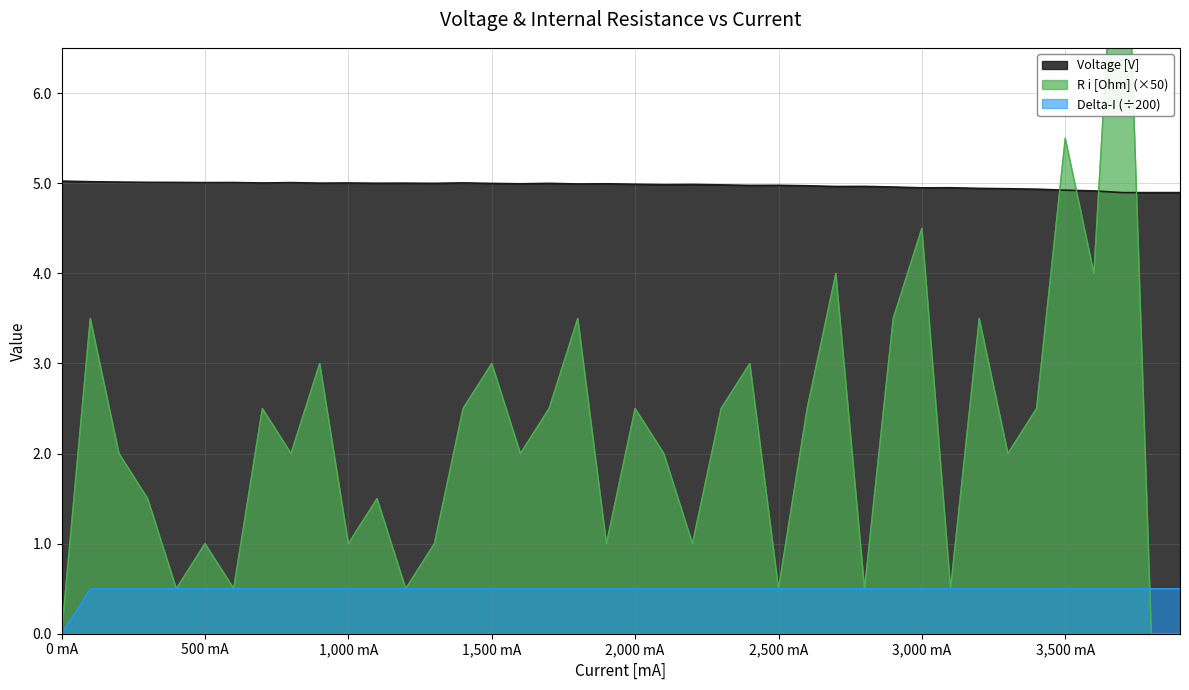

Between 3300 and 800, which is larger?

800